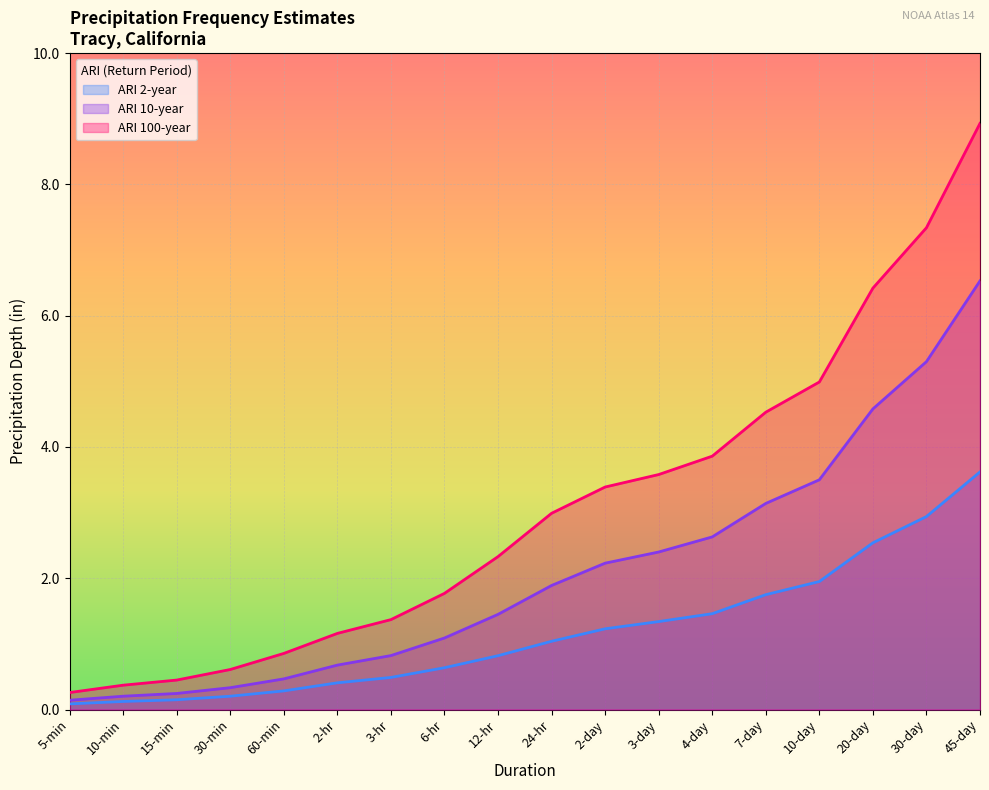

The value of ARI 2-year at 3-day is 0.8. True or false?

False